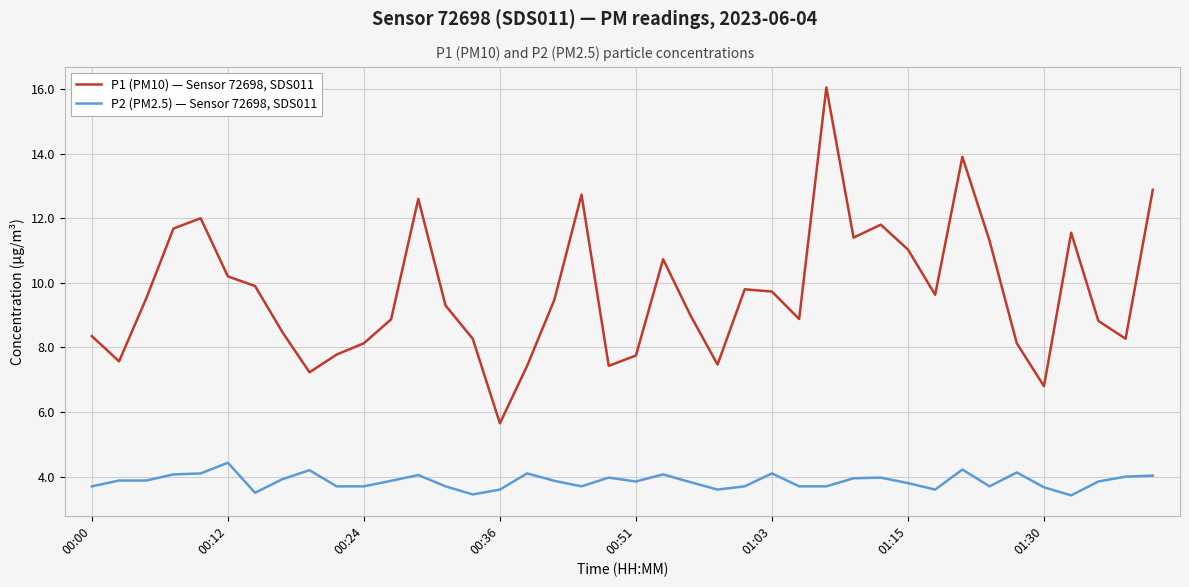

True or false: P1 (PM10) — Sensor 72698, SDS011 and P2 (PM2.5) — Sensor 72698, SDS011 intersect in this chart.

False